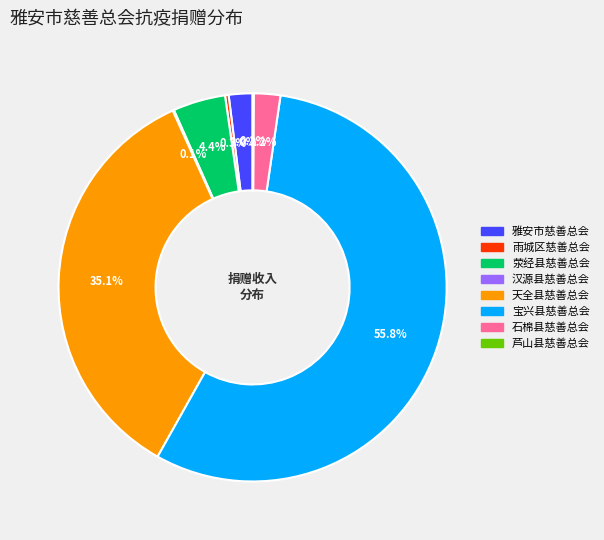

Which has a higher value, 雨城区慈善总会 or 宝兴县慈善总会?

宝兴县慈善总会